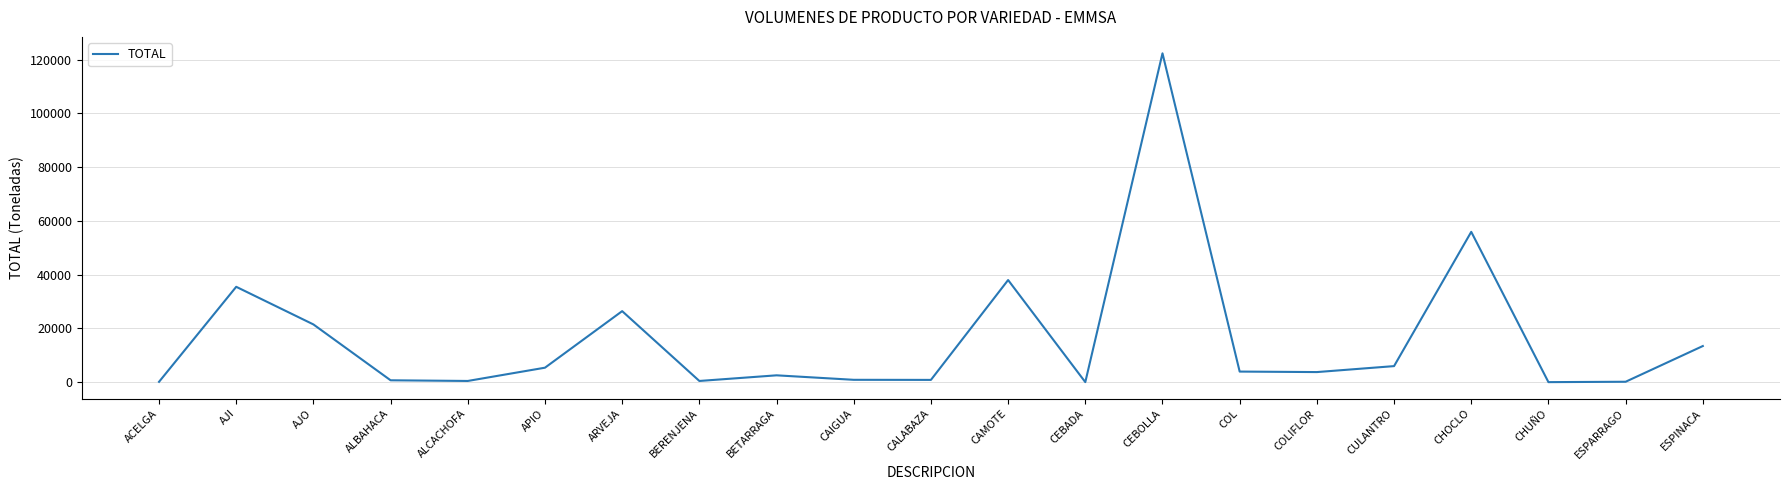

At which label is the value closest to 61151?

CHOCLO